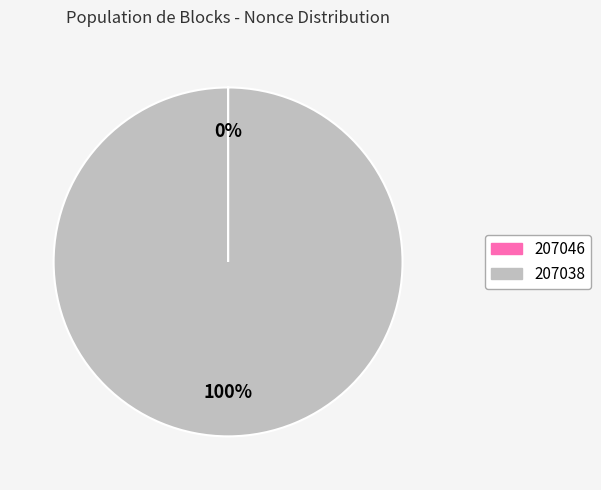

To the nearest percent, what is the average slice percentage?

50%